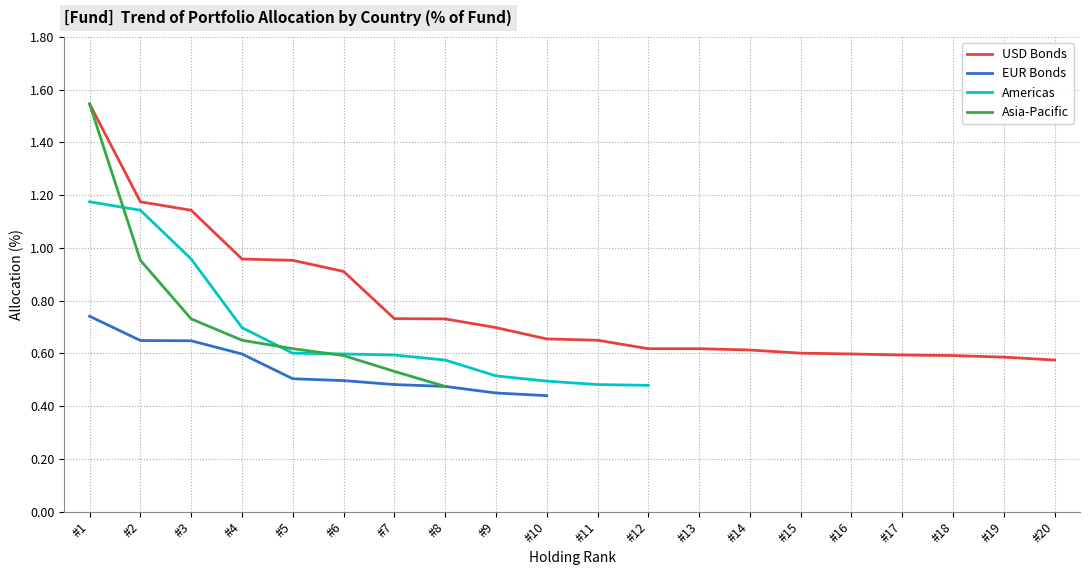

Which category has the highest value in the EUR Bonds series?

#1